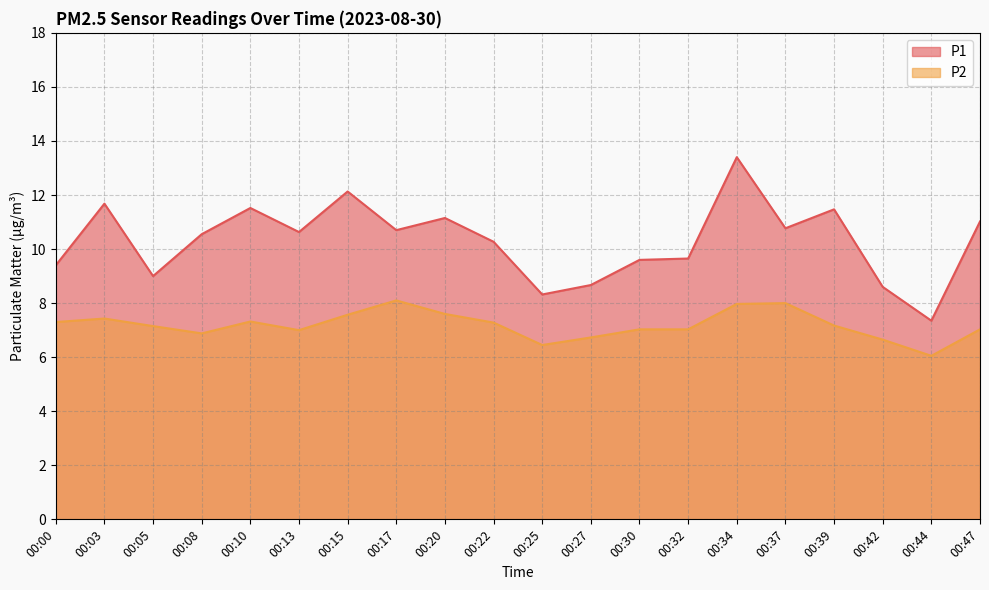

True or false: P2 and P1 intersect in this chart.

False